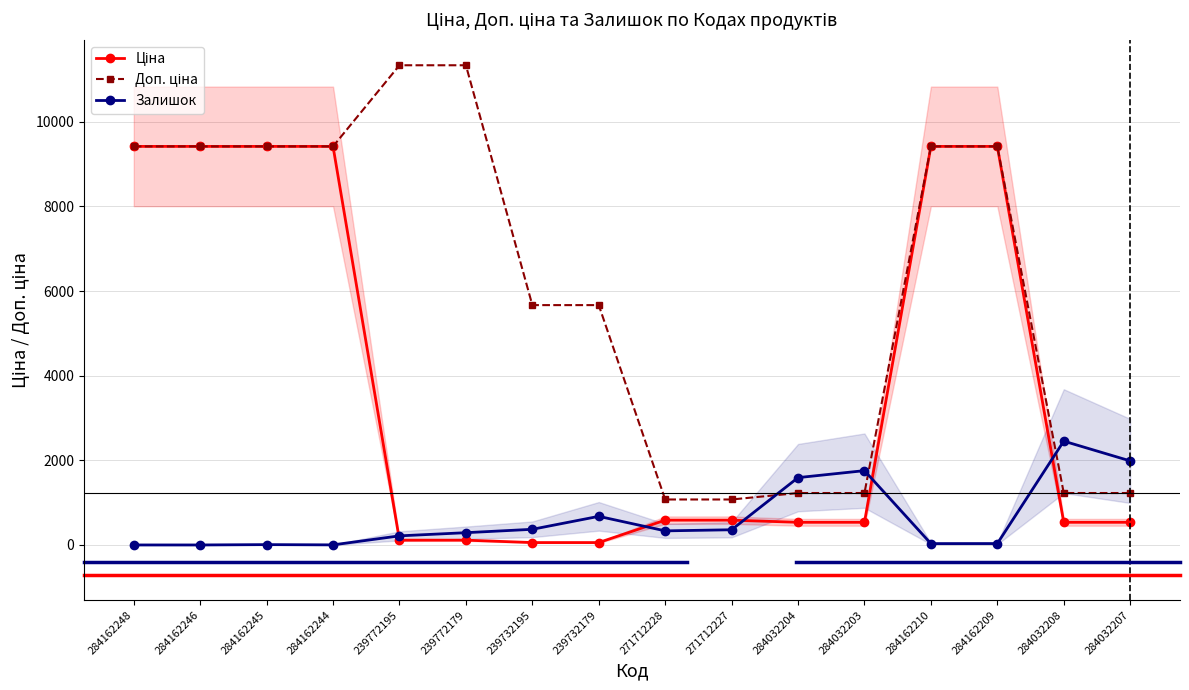

How many lines are shown in the chart?

3